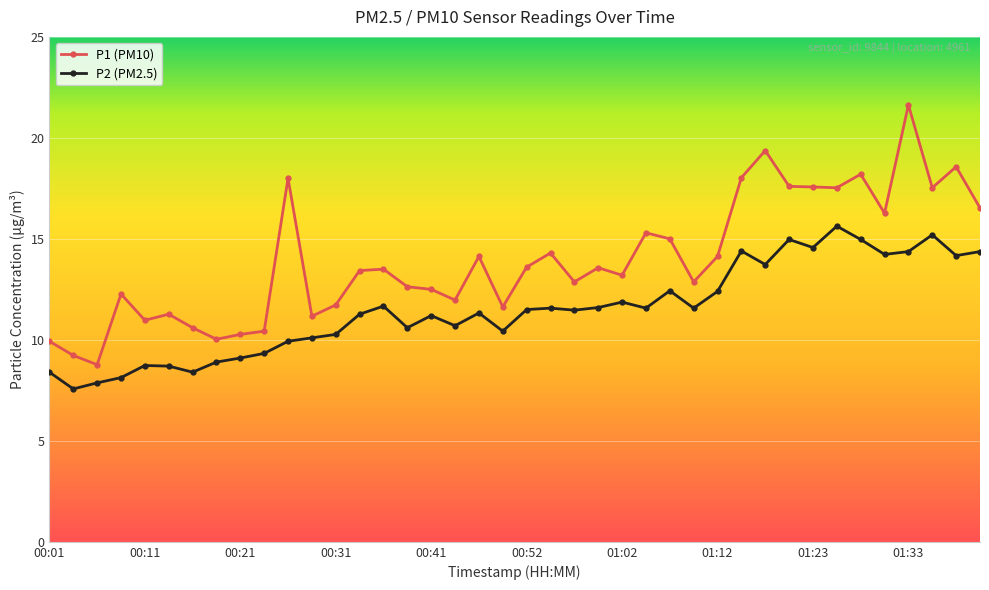

Rank the series by their average value, from lowest to highest.

P2 (PM2.5), P1 (PM10)